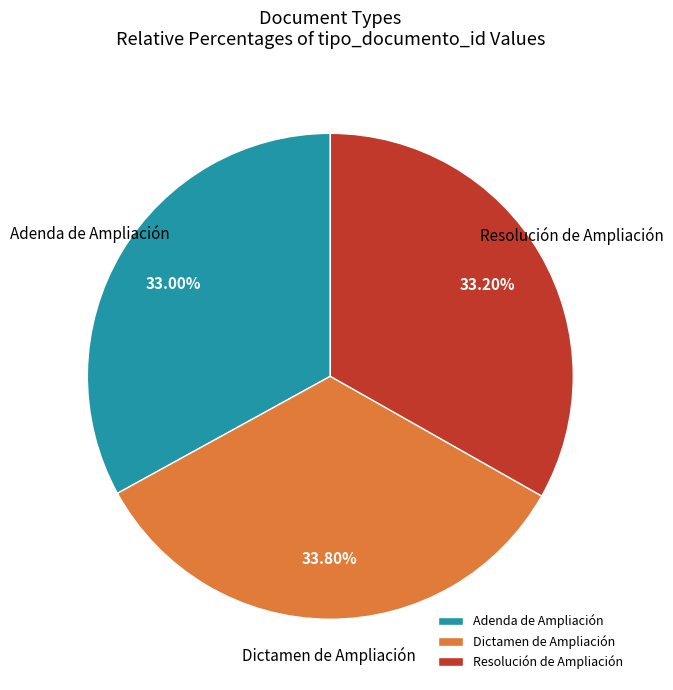

How many slices are in this pie chart?

3